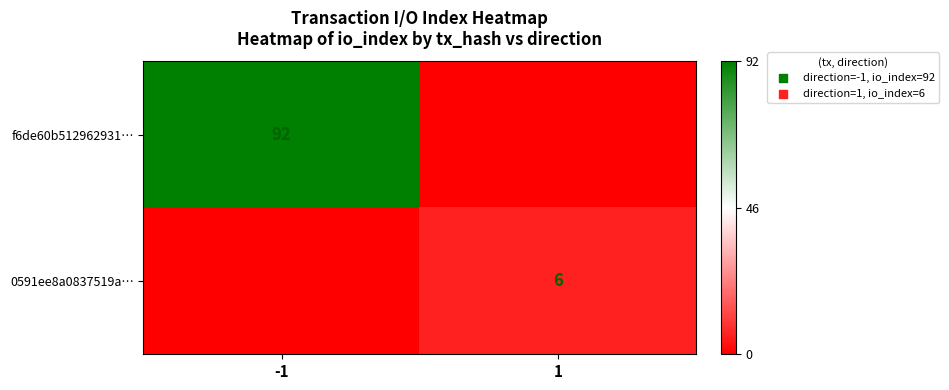

The value of 0591ee8a0837519a… at 1 is 2. True or false?

False